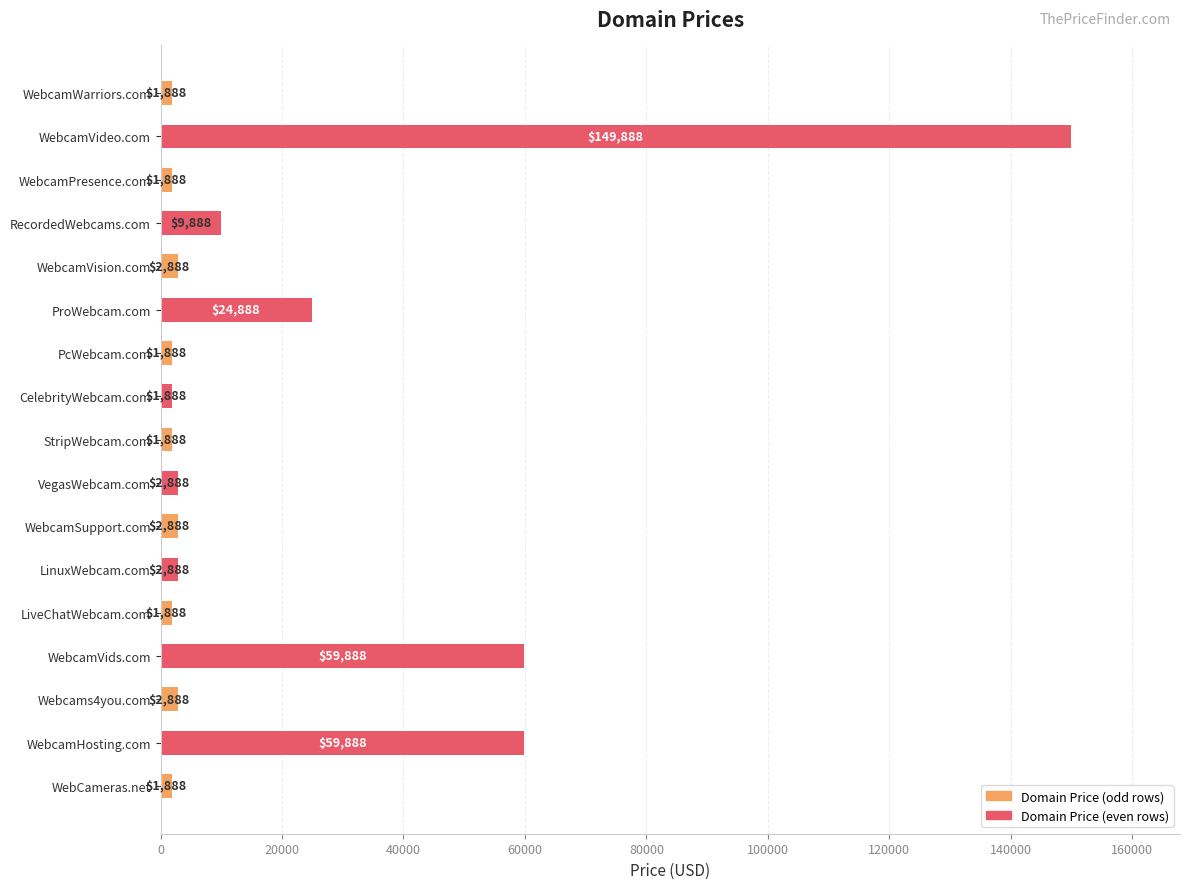

The value at CelebrityWebcam.com is 1888. True or false?

True